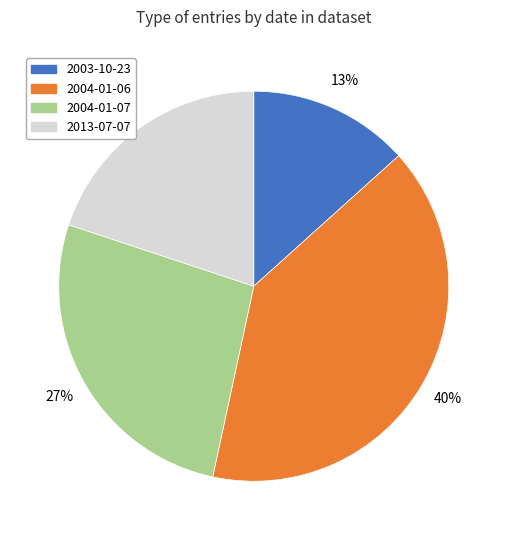

To the nearest percent, what portion does 2013-07-07 represent?

20%